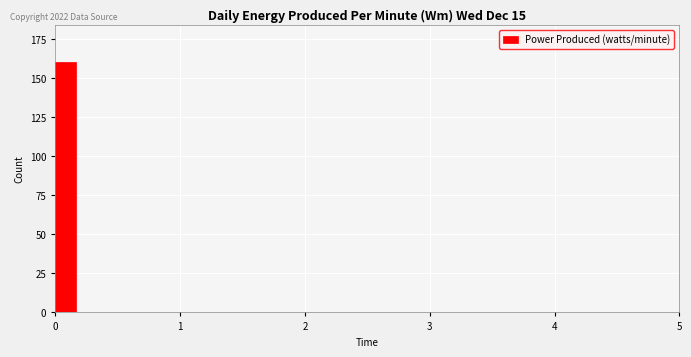

Read against the x-axis, roughly where is the centre of the tallest bar?

0.1